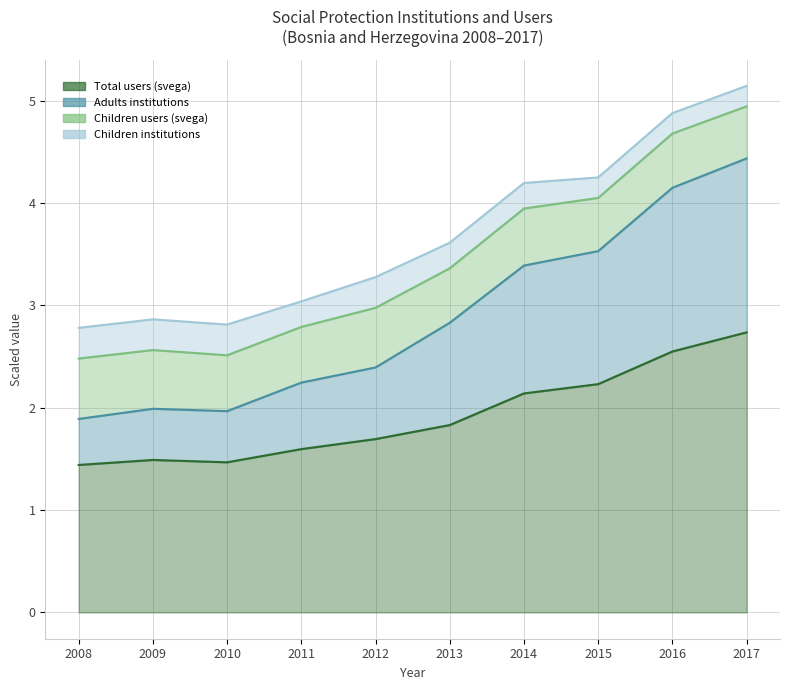

The Total users (svega) series shows 2.0 at 2010. True or false?

False